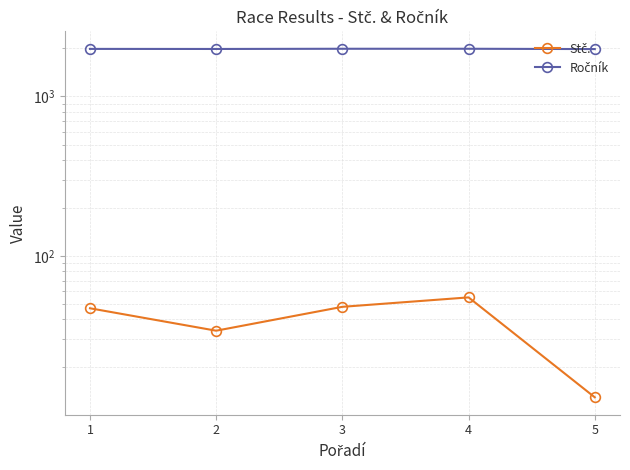

What is the difference between the second highest and minimum values in the Stč. series?

35